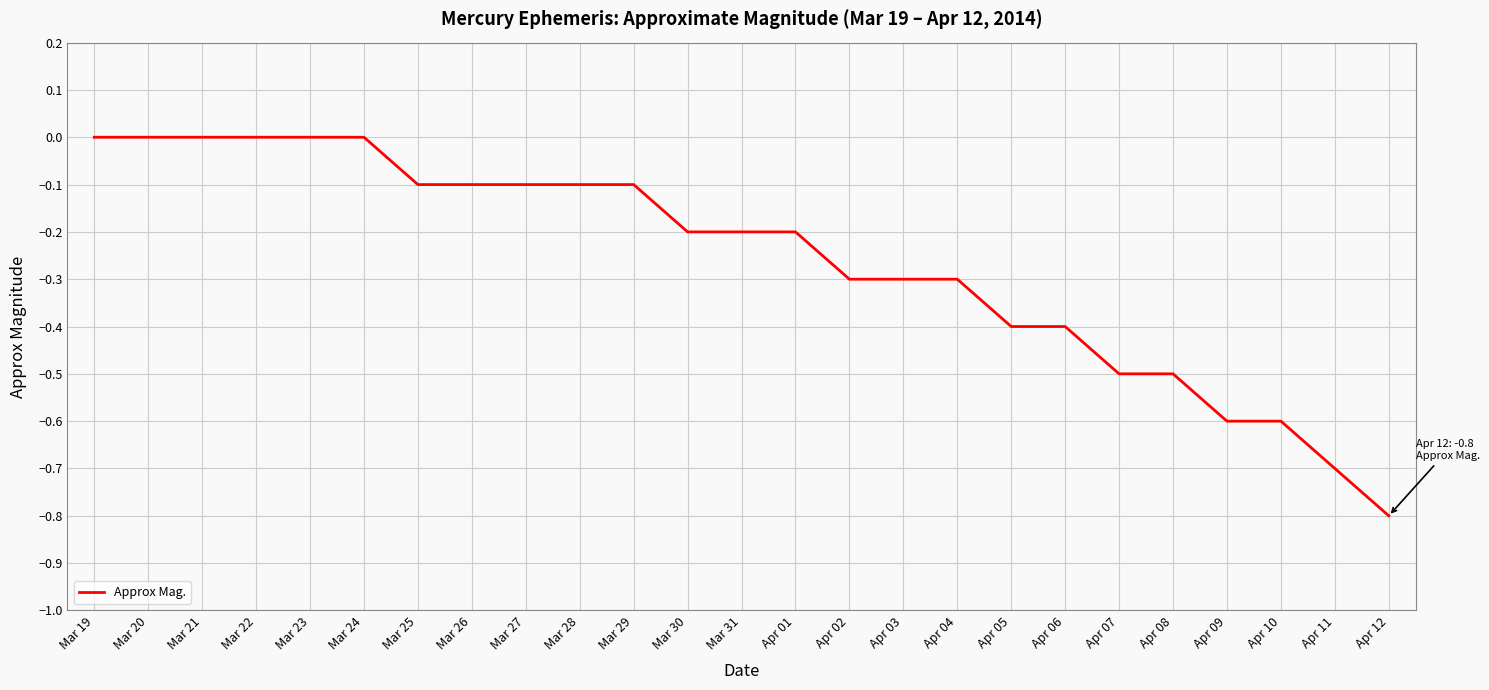

At which category does the chart reach its minimum across all series?

Apr 12